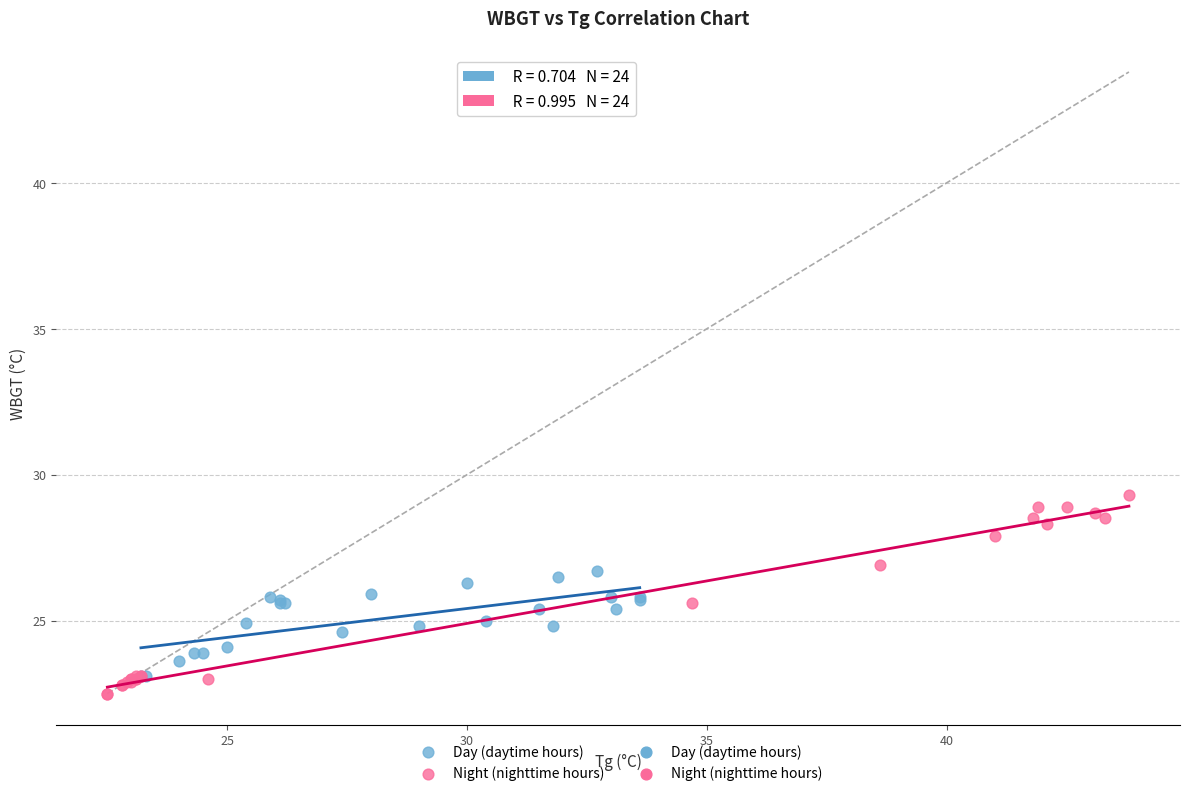

Which series reaches the maximum Y coordinate?

Night (nighttime hours)